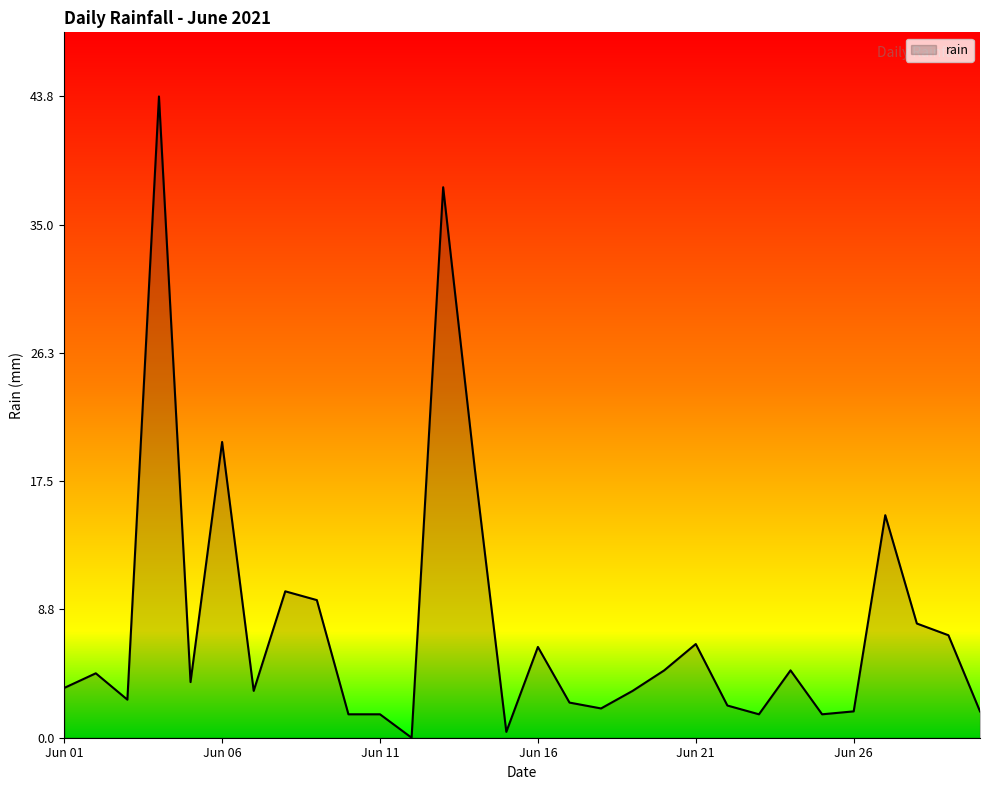

What is the maximum value shown in the chart?

43.8